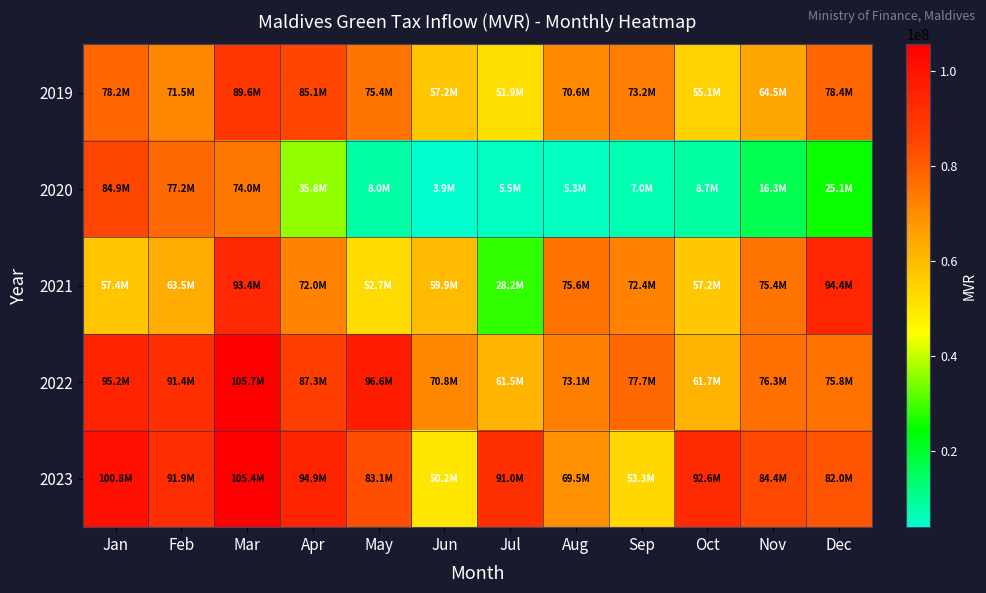

Which label corresponds to the largest value in the chart?

Mar